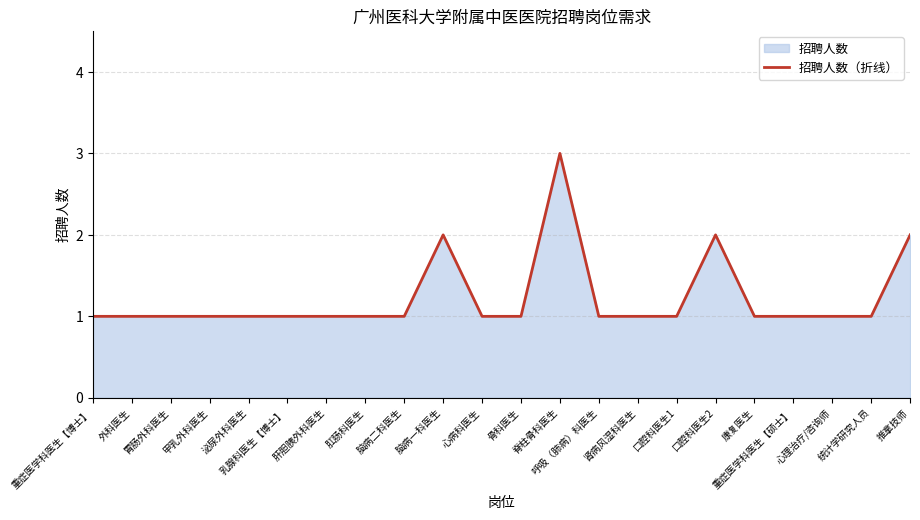

Where is the data nearest to the value 2?

脑病一科医生